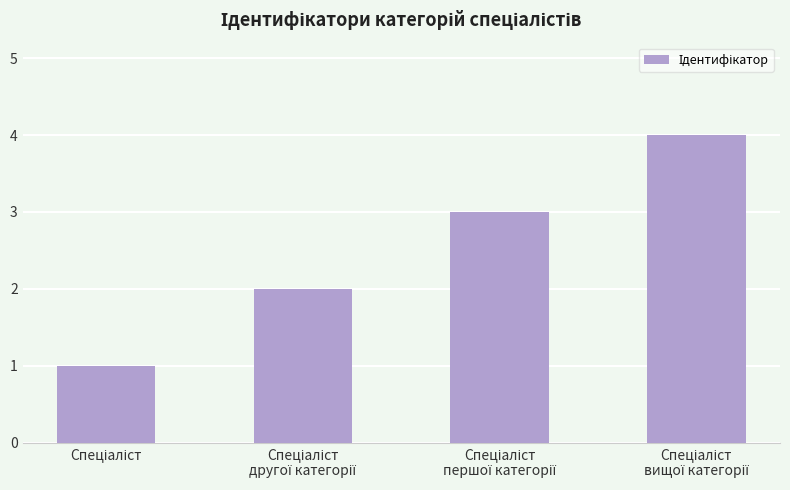

What is the greatest value displayed?

4